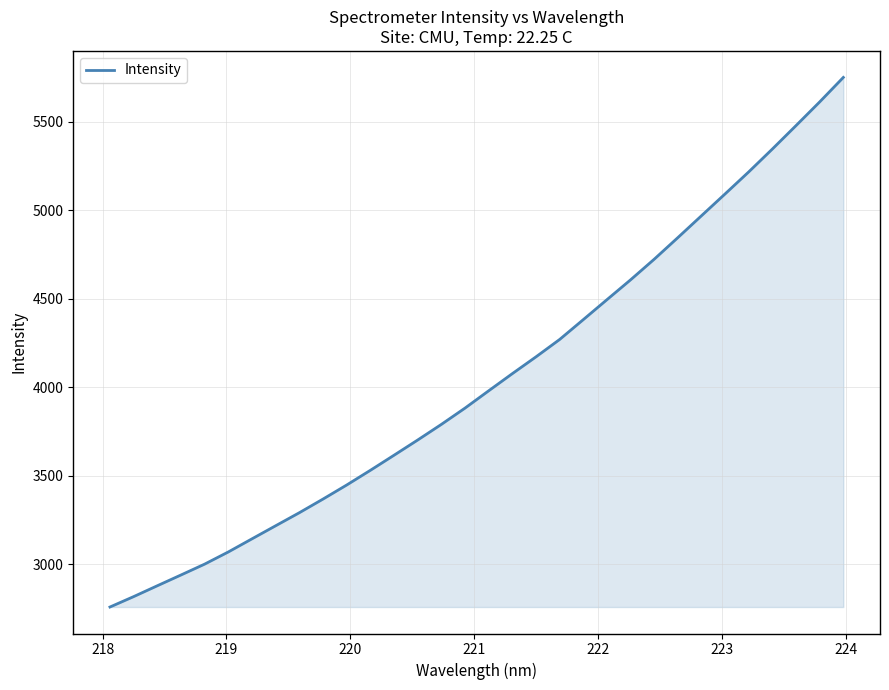

What is the minimum value shown in the chart?

2758.4